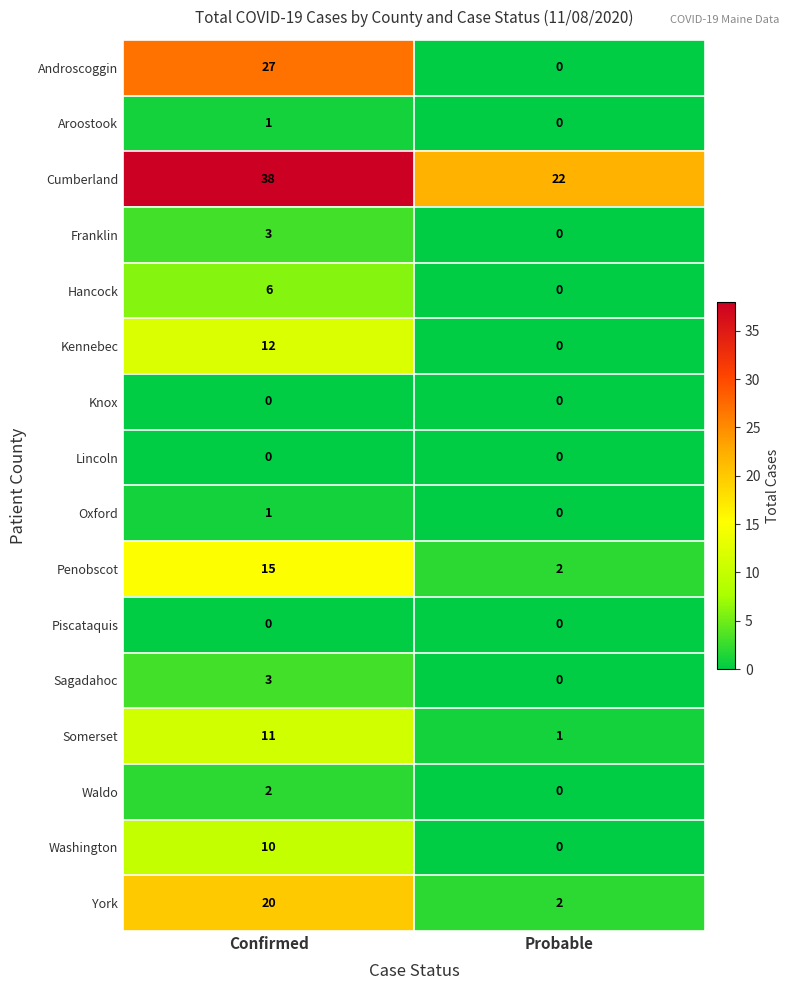

At which label is Oxford closest to 0?

Probable